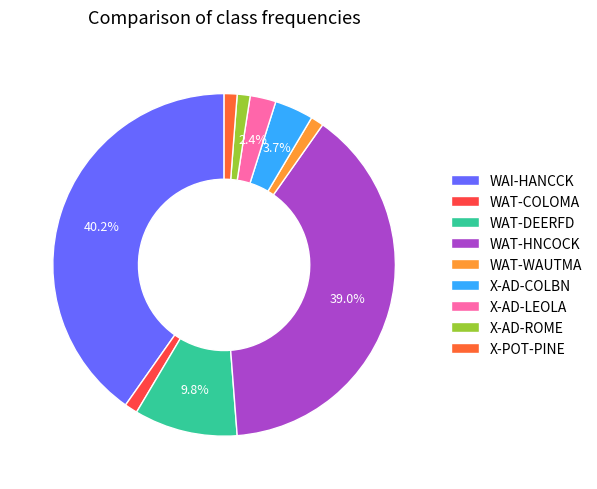

Combined, do WAT-DEERFD and WAT-WAUTMA account for over 50%?

No